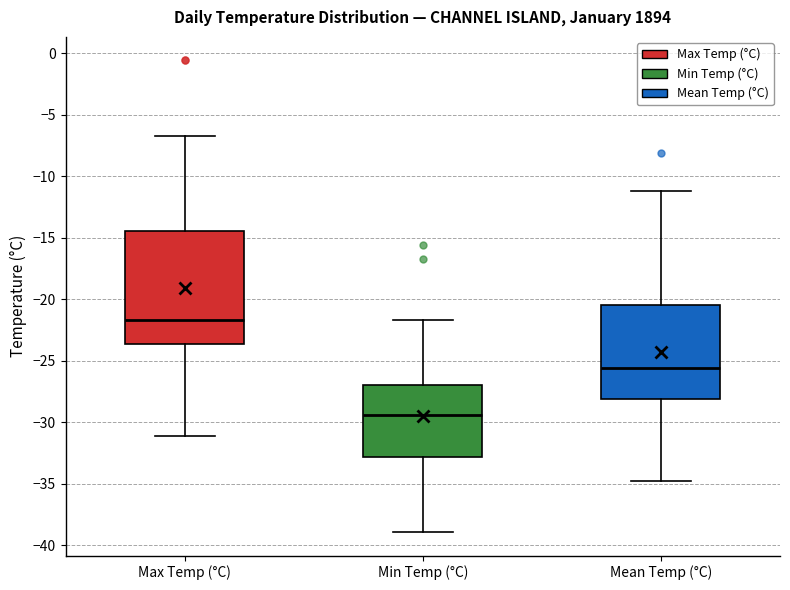

Comparing the boxes themselves (not the whiskers), which one is the tallest?

Max Temp (°C)